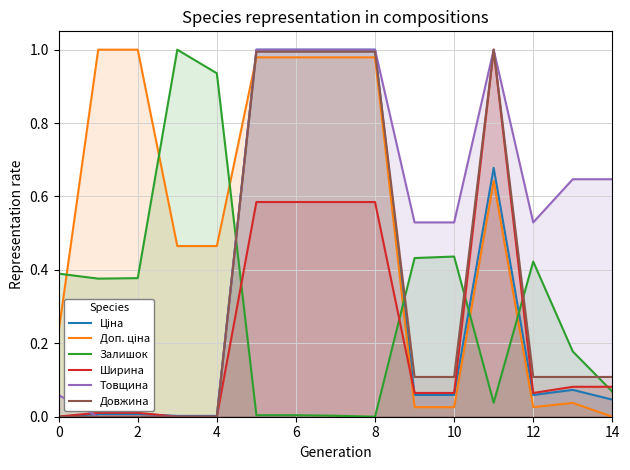

How many intersections are there between Довжина and Залишок?

5